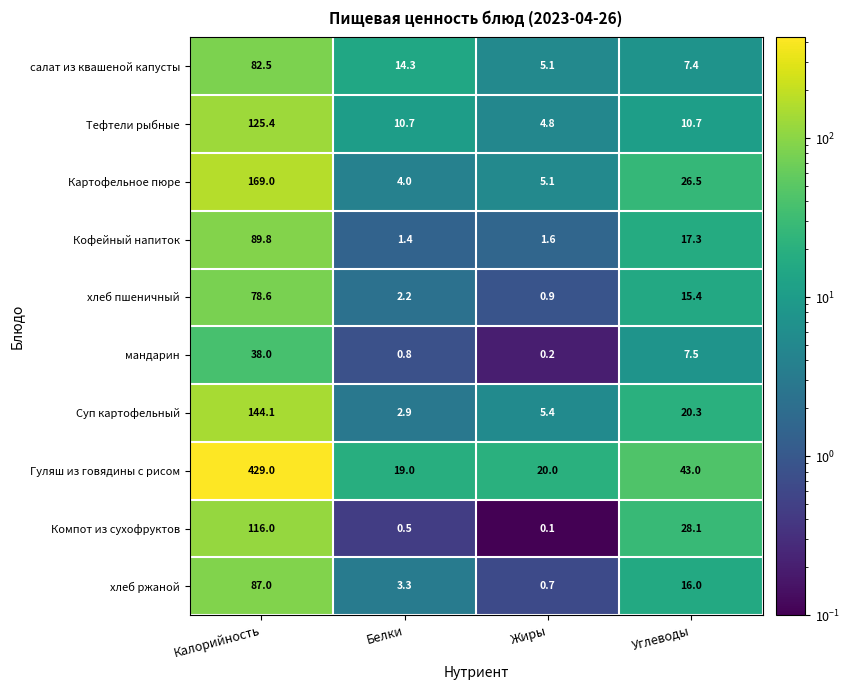

The Кофейный напиток series shows 1.0 at Белки. True or false?

False